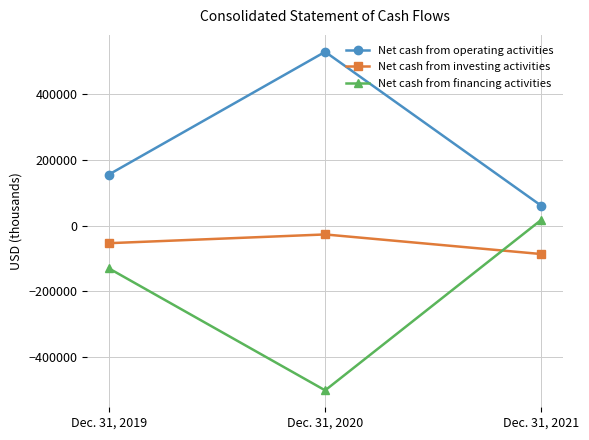

Reading left to right, what are all the values shown in this chart?

Net cash from operating activities: 155956	529870	60562
Net cash from investing activities: -53369	-26717	-86512
Net cash from financing activities: -130176	-501868	17967